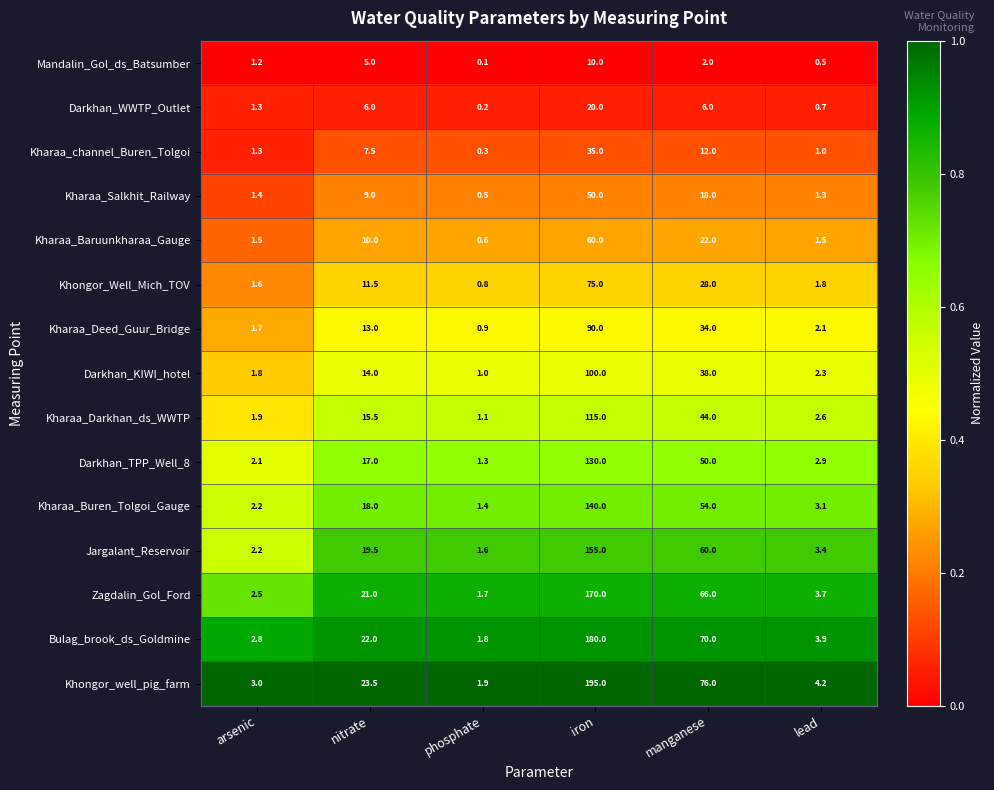

What is the approximate value of Mandalin_Gol_ds_Batsumber at manganese?

2.0